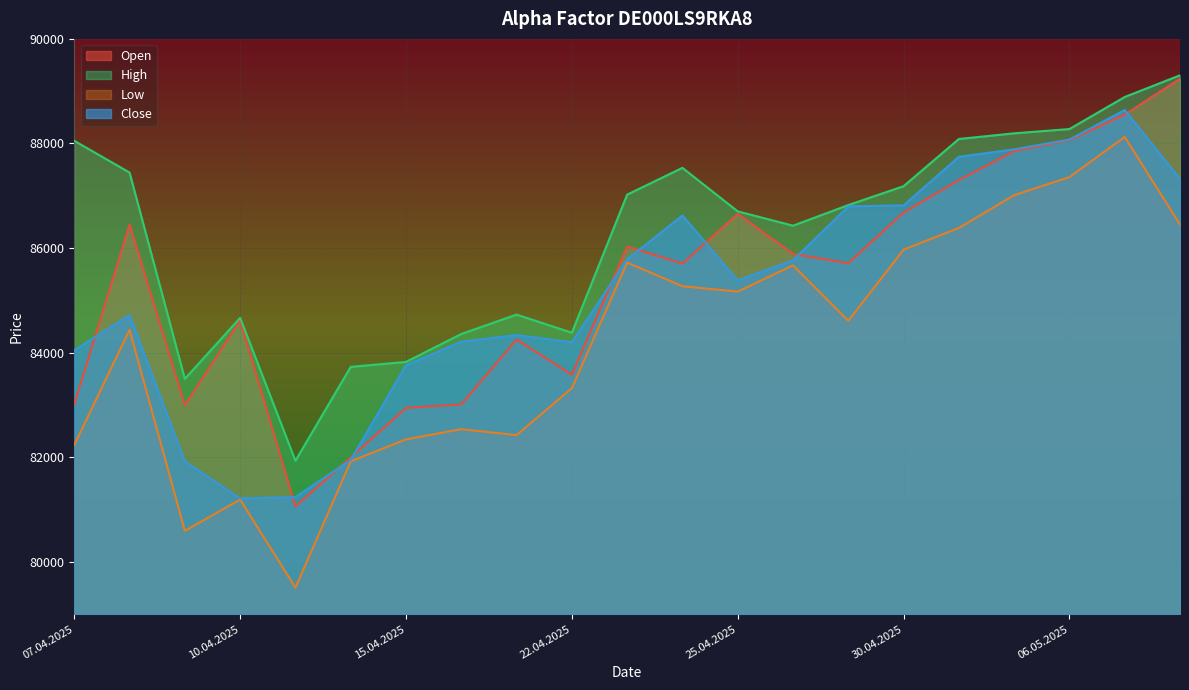

True or false: High and Low cross at least once.

False